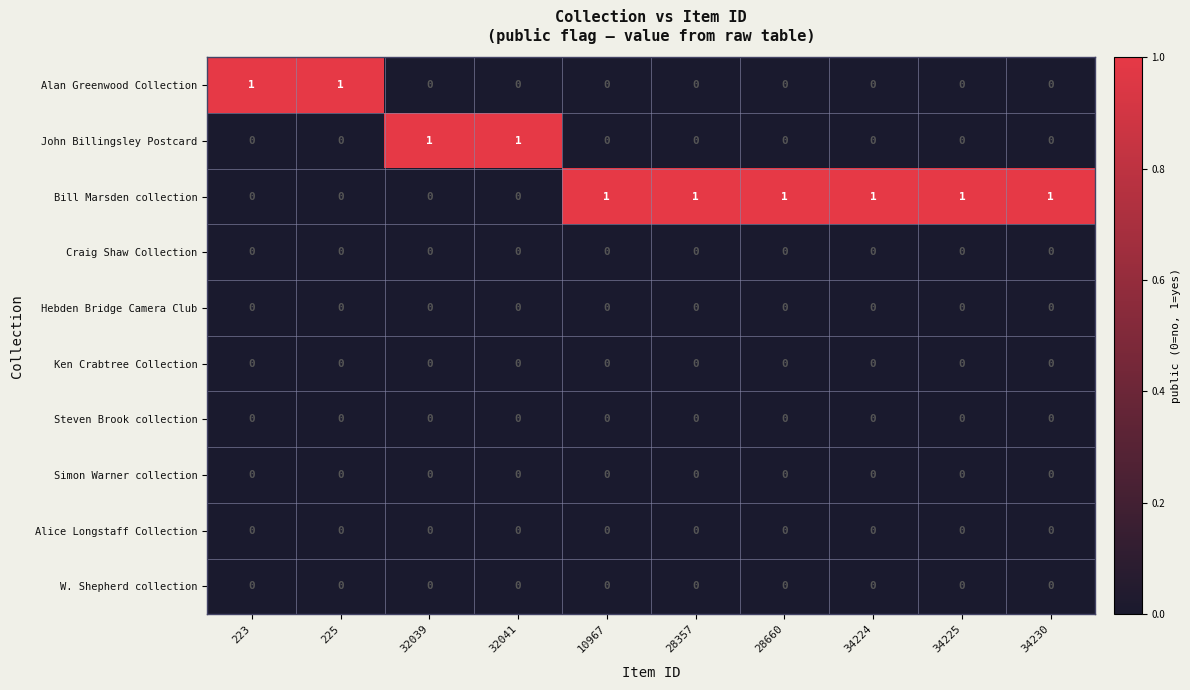

How many John Billingsley Postcard values are between 0 and 1?

10